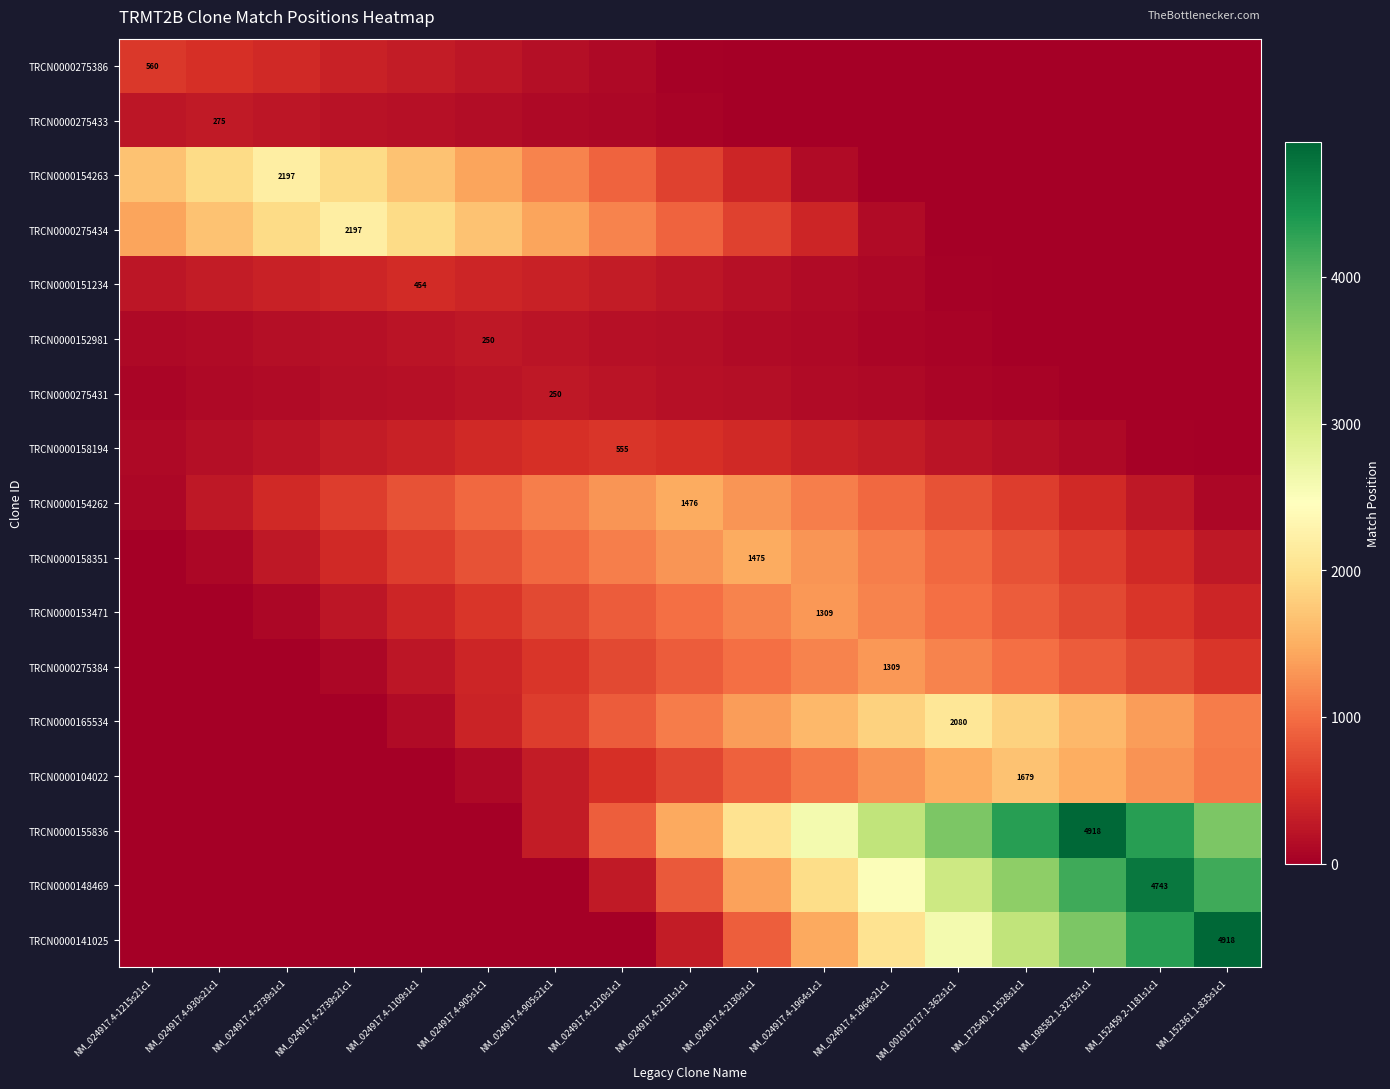

Rank the categories by TRCN0000275384 value from lowest to highest.

NM_024917.4-1215s21c1, NM_024917.4-930s21c1, NM_024917.4-2739s1c1, NM_024917.4-2739s21c1, NM_024917.4-1109s1c1, NM_024917.4-905s1c1, NM_024917.4-905s21c1, NM_152361.1-835s1c1, NM_024917.4-1210s1c1, NM_152459.2-1181s1c1, NM_024917.4-2131s1c1, NM_198582.1-3275s1c1, NM_024917.4-2130s1c1, NM_172540.1-1528s1c1, NM_024917.4-1964s1c1, NM_001012717.1-362s1c1, NM_024917.4-1964s21c1